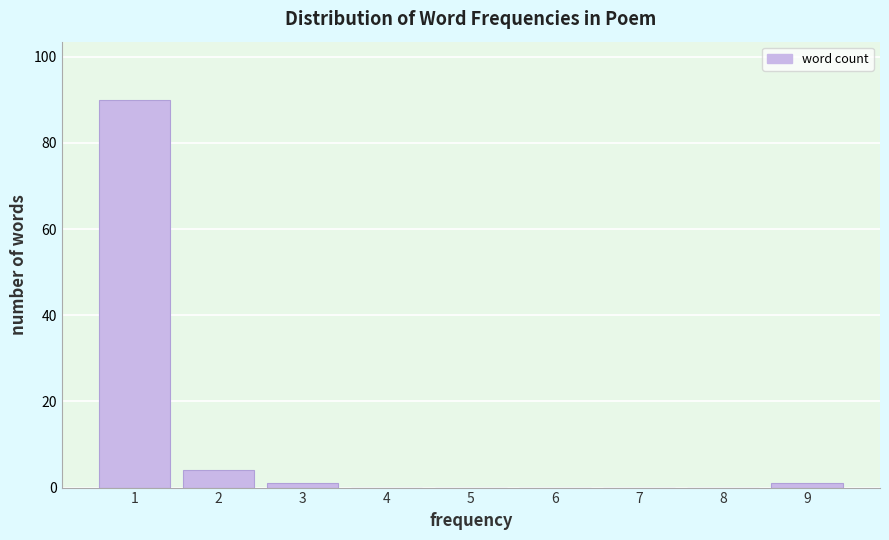

Reading left to right, list every bar in this chart as the range it spans on the x-axis followed by its height. The values are not printed on the chart, so give them approximately, as read against the axis.

0.5 to 1.5: 90
1.5 to 2.5: 4
2.5 to 3.5: under 2
3.5 to 4.5: 0
4.5 to 5.5: 0
5.5 to 6.5: 0
6.5 to 7.5: 0
7.5 to 8.5: 0
8.5 to 9.5: under 2